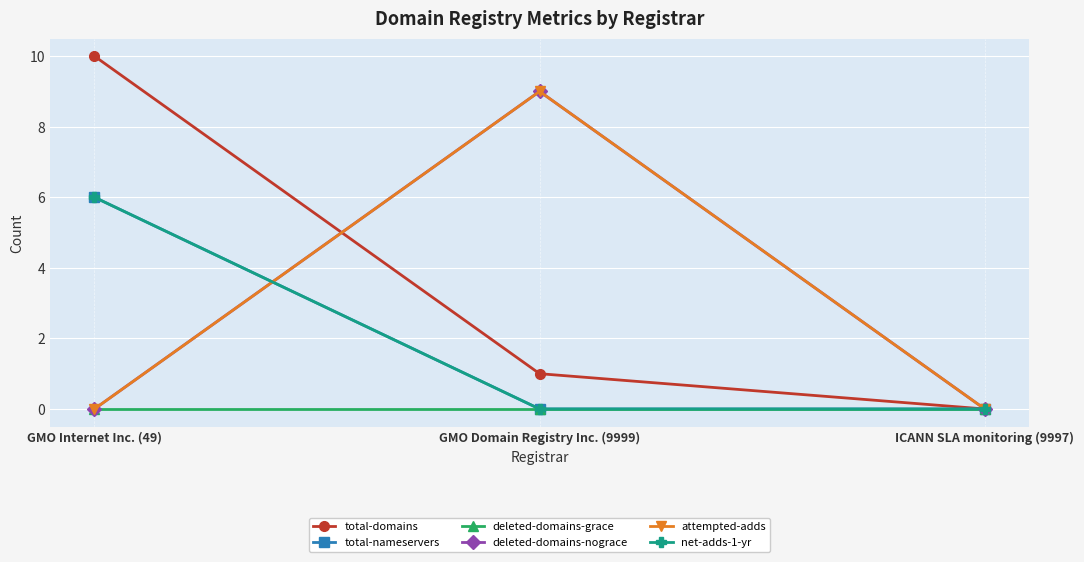

Reading left to right, list all the values displayed in this chart.

total-domains: GMO Internet Inc. (49)=10	GMO Domain Registry Inc. (9999)=1	ICANN SLA monitoring (9997)=0
total-nameservers: GMO Internet Inc. (49)=6	GMO Domain Registry Inc. (9999)=0	ICANN SLA monitoring (9997)=0
deleted-domains-grace: GMO Internet Inc. (49)=0	GMO Domain Registry Inc. (9999)=0	ICANN SLA monitoring (9997)=0
deleted-domains-nograce: GMO Internet Inc. (49)=0	GMO Domain Registry Inc. (9999)=9	ICANN SLA monitoring (9997)=0
attempted-adds: GMO Internet Inc. (49)=0	GMO Domain Registry Inc. (9999)=9	ICANN SLA monitoring (9997)=0
net-adds-1-yr: GMO Internet Inc. (49)=6	GMO Domain Registry Inc. (9999)=0	ICANN SLA monitoring (9997)=0